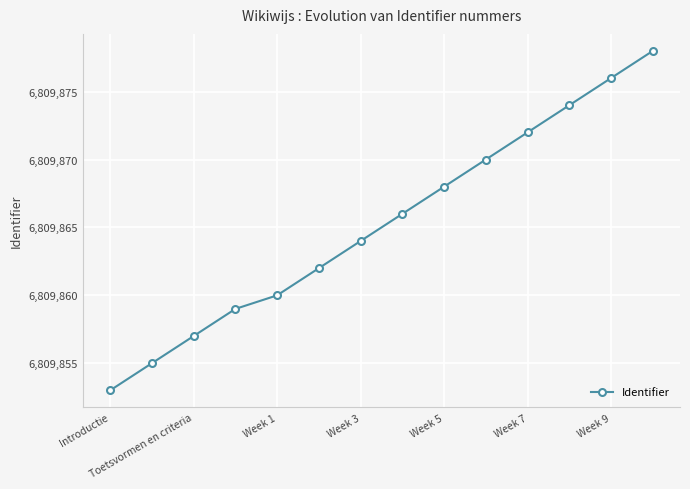

What is the value of the 11th point from the left?

6809872